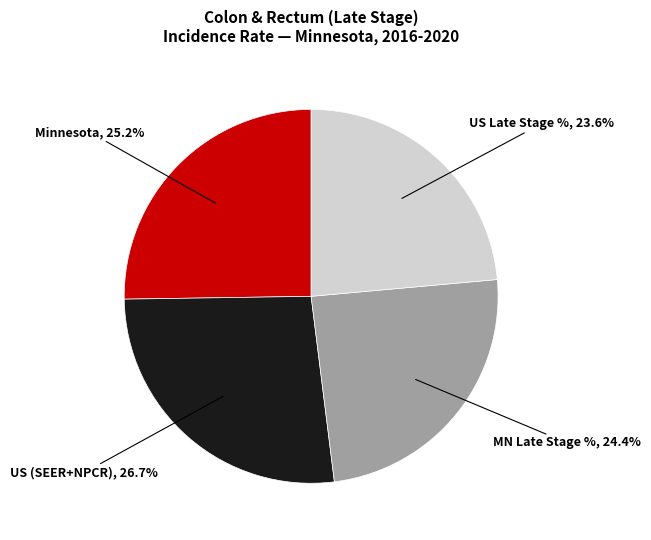

To the nearest percent, what is the average slice percentage?

25%